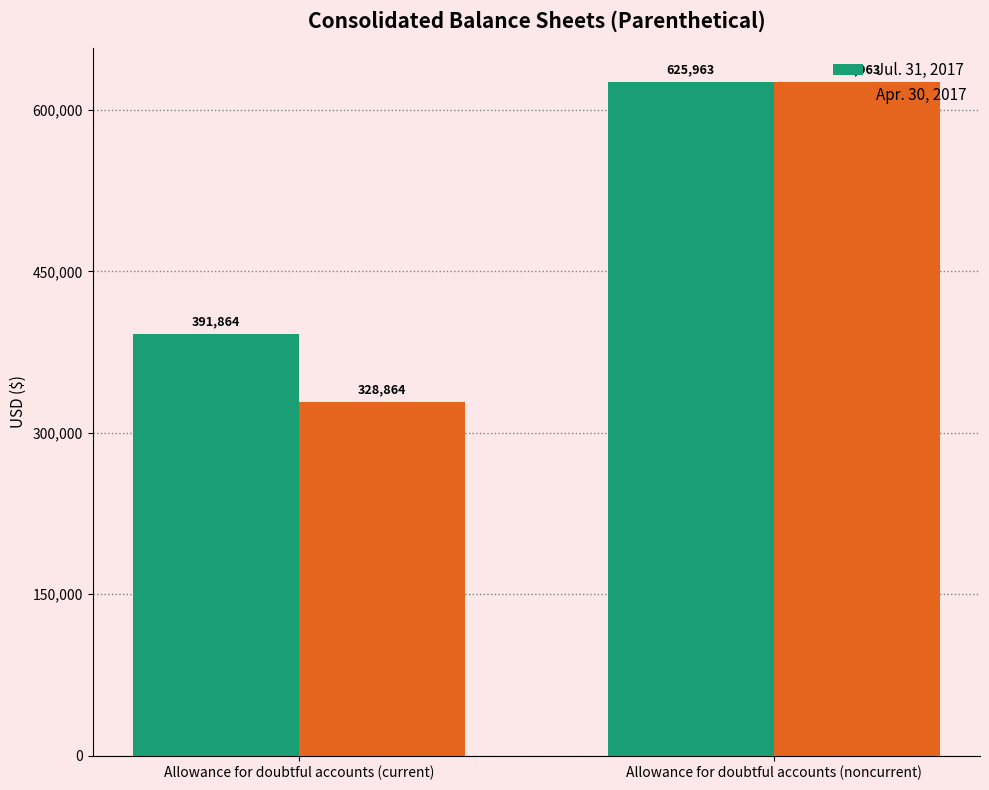

What is the sum of all Jul. 31, 2017 values?

1017827